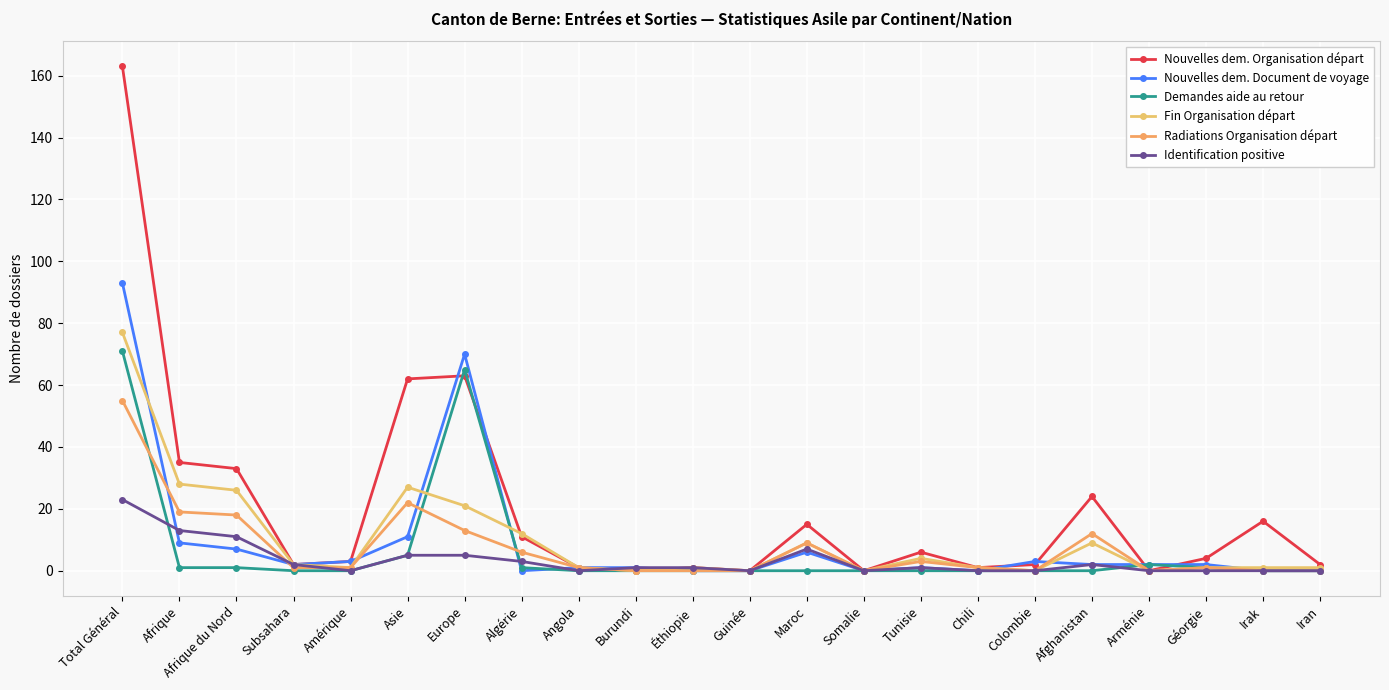

Rank the series at Iran from lowest to highest value.

Nouvelles dem. Document de voyage, Demandes aide au retour, Radiations Organisation départ, Identification positive, Fin Organisation départ, Nouvelles dem. Organisation départ